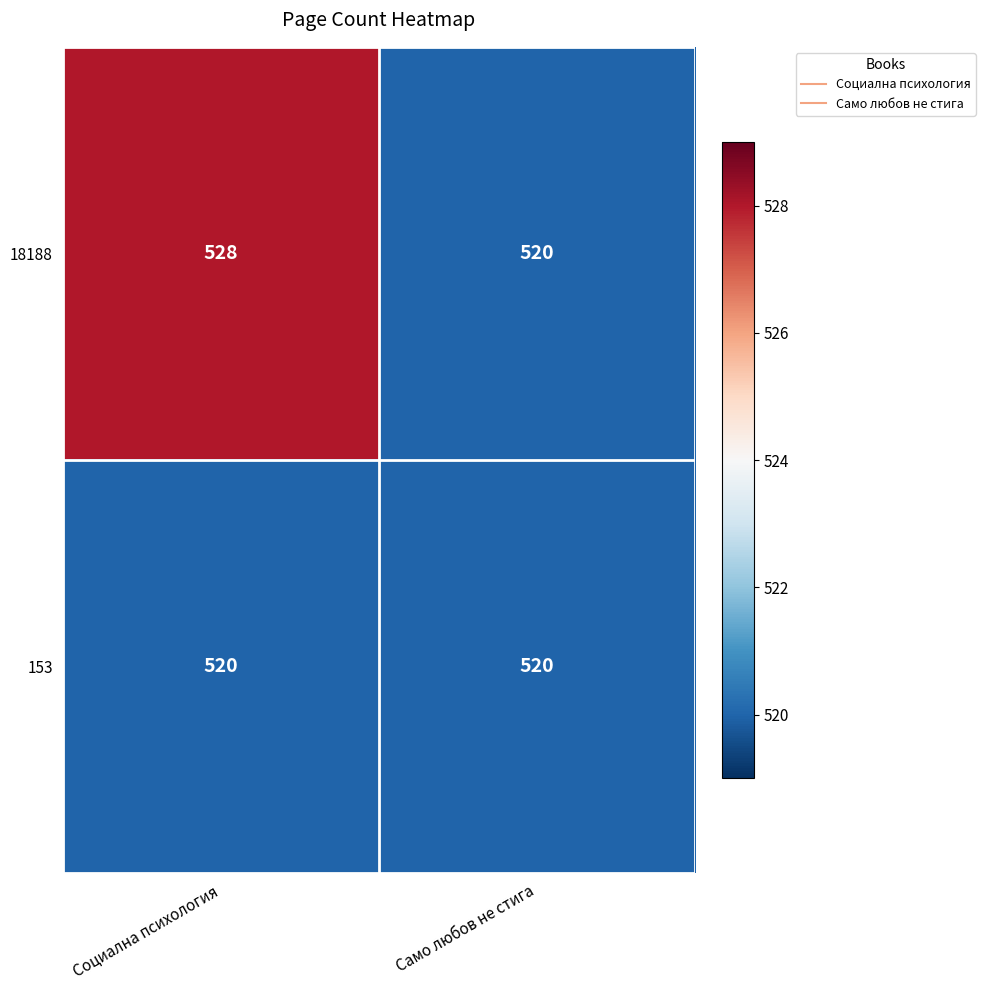

Which series has the widest spread of values?

18188